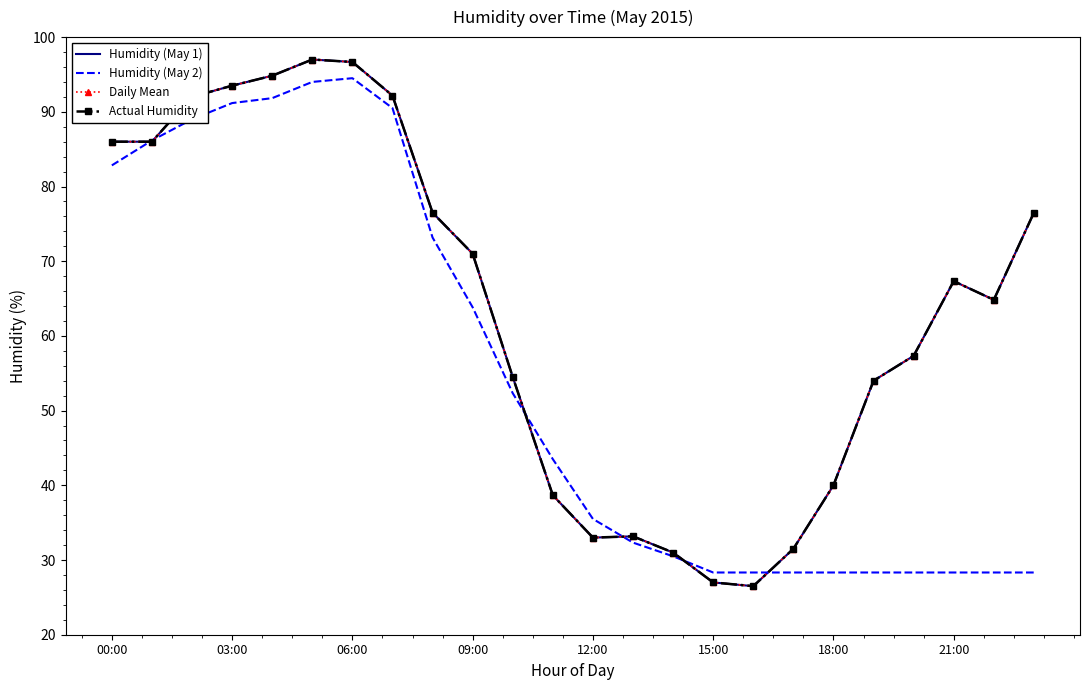

At which label does Humidity (May 2) first exceed 43?

00:00